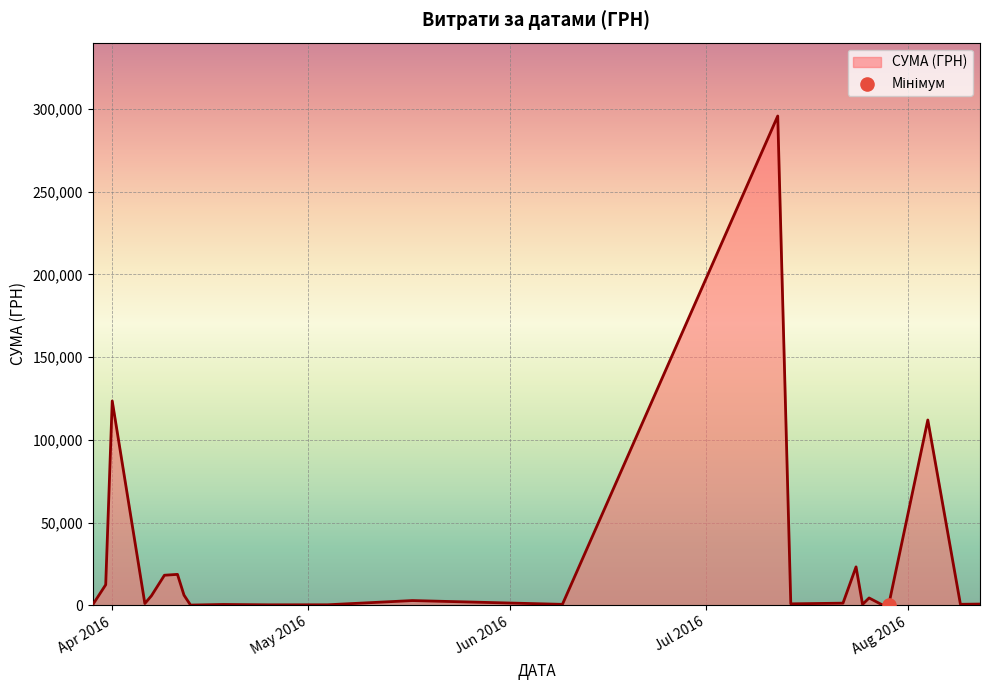

What is the difference between the maximum and minimum values?

295540.8